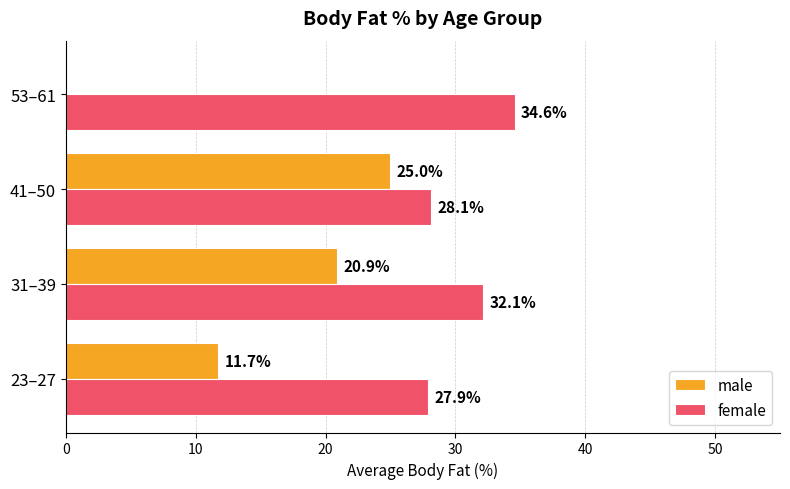

How many values in the male series exceed 20?

2